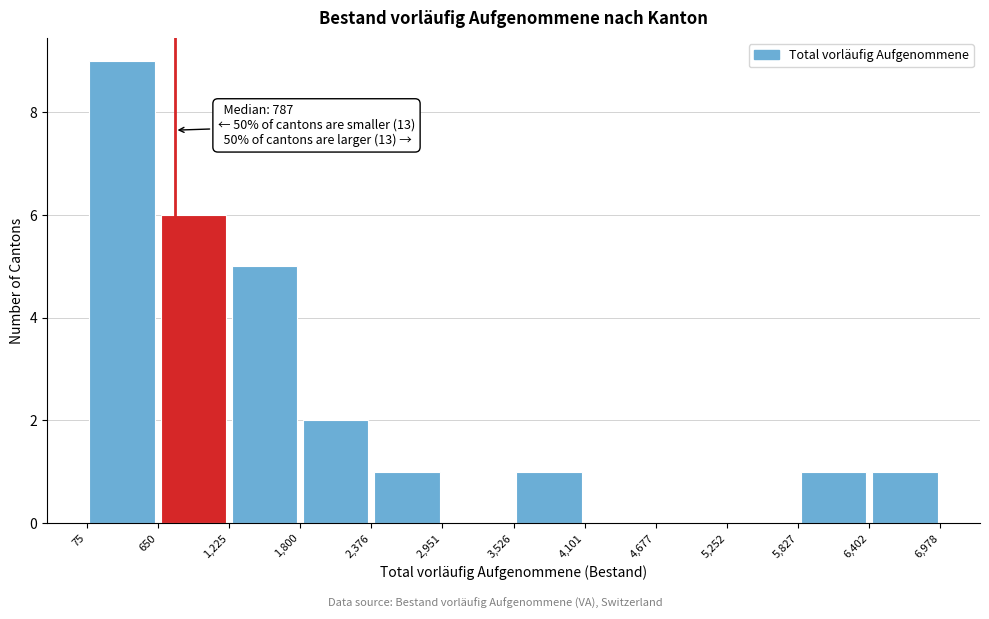

Which range on the x-axis has the tallest bar?

75 to 650